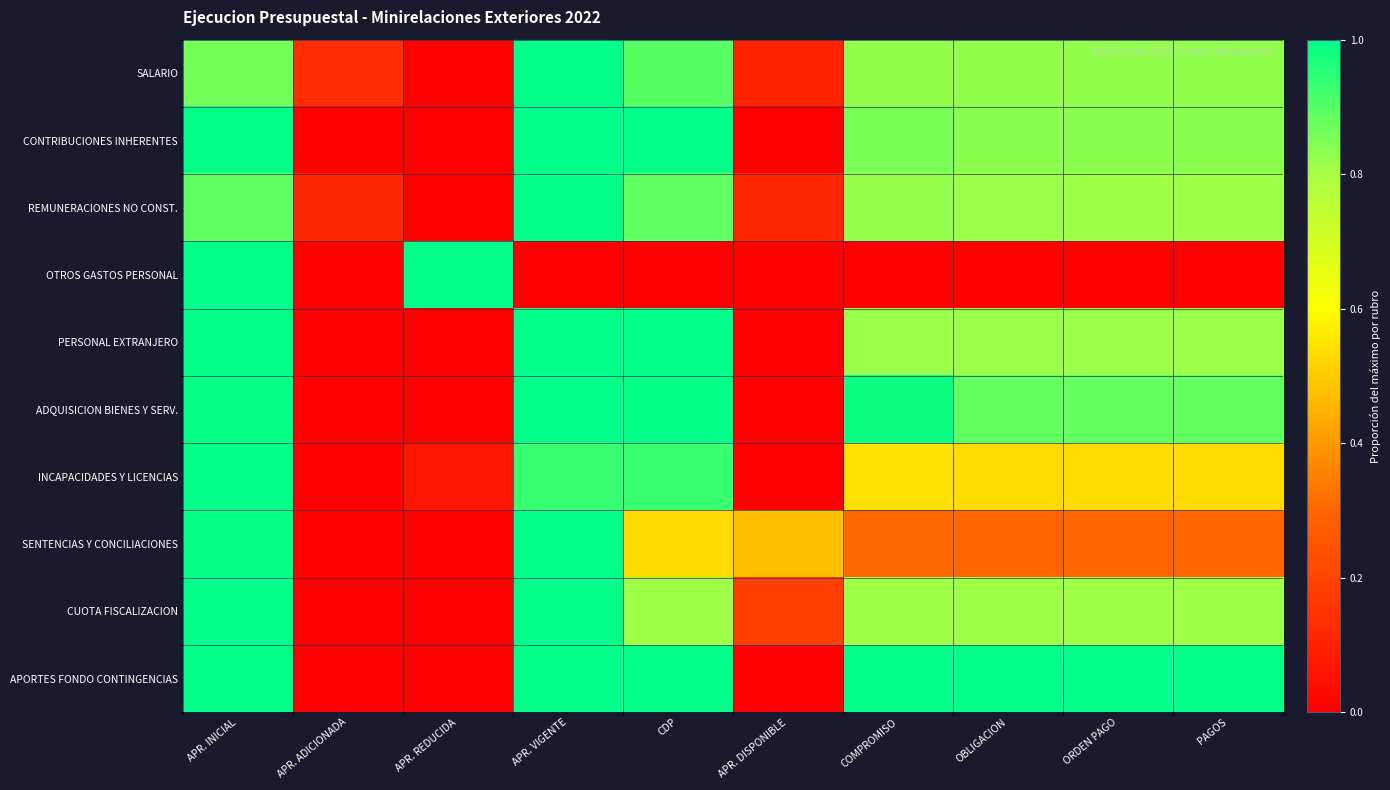

What is the difference between the highest and lowest values at APR. VIGENTE?

1.0